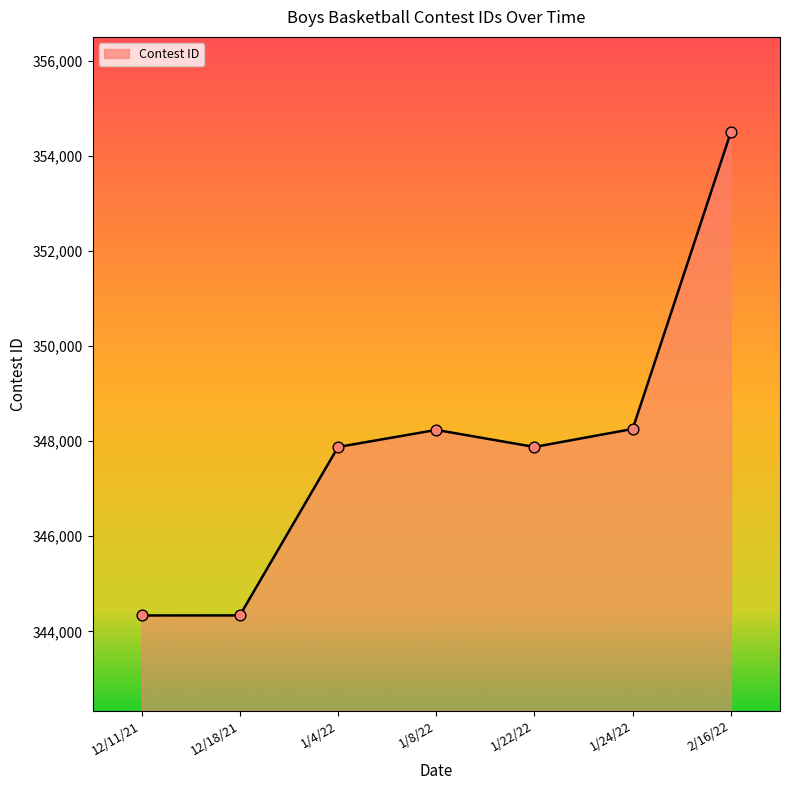

Between 2/16/22 and 1/8/22, which is larger?

2/16/22